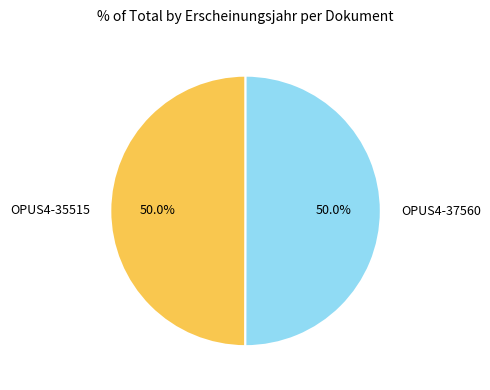

How many segments does this pie chart have?

2